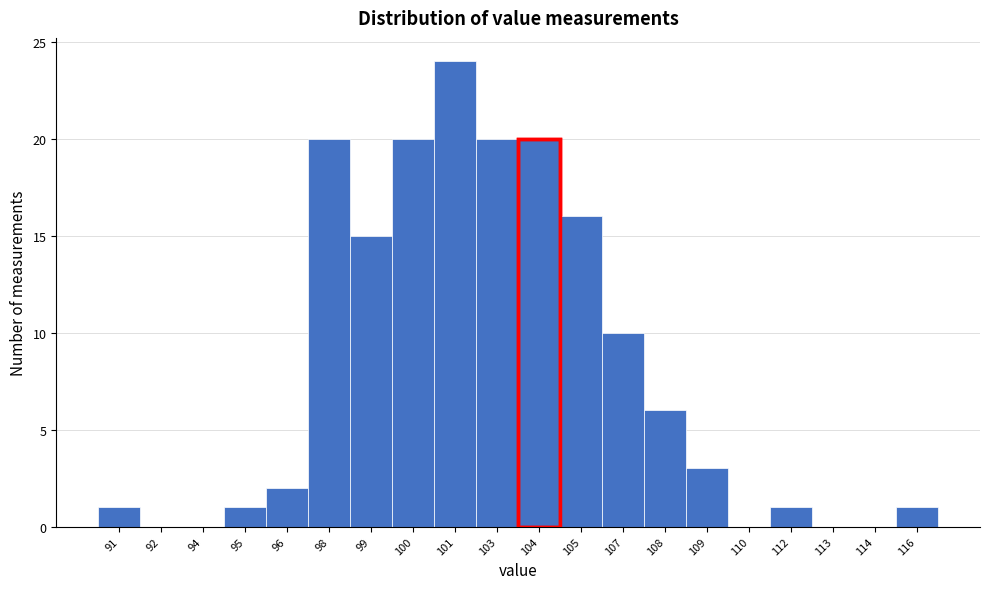

Reading right to left, transcribe all the data shown in this chart.

116=1	114=0	113=0	112=1	110=0	109=3	108=6	107=10	105=16	104=20	103=20	101=24	100=20	99=15	98=20	96=2	95=1	94=0	92=0	91=1